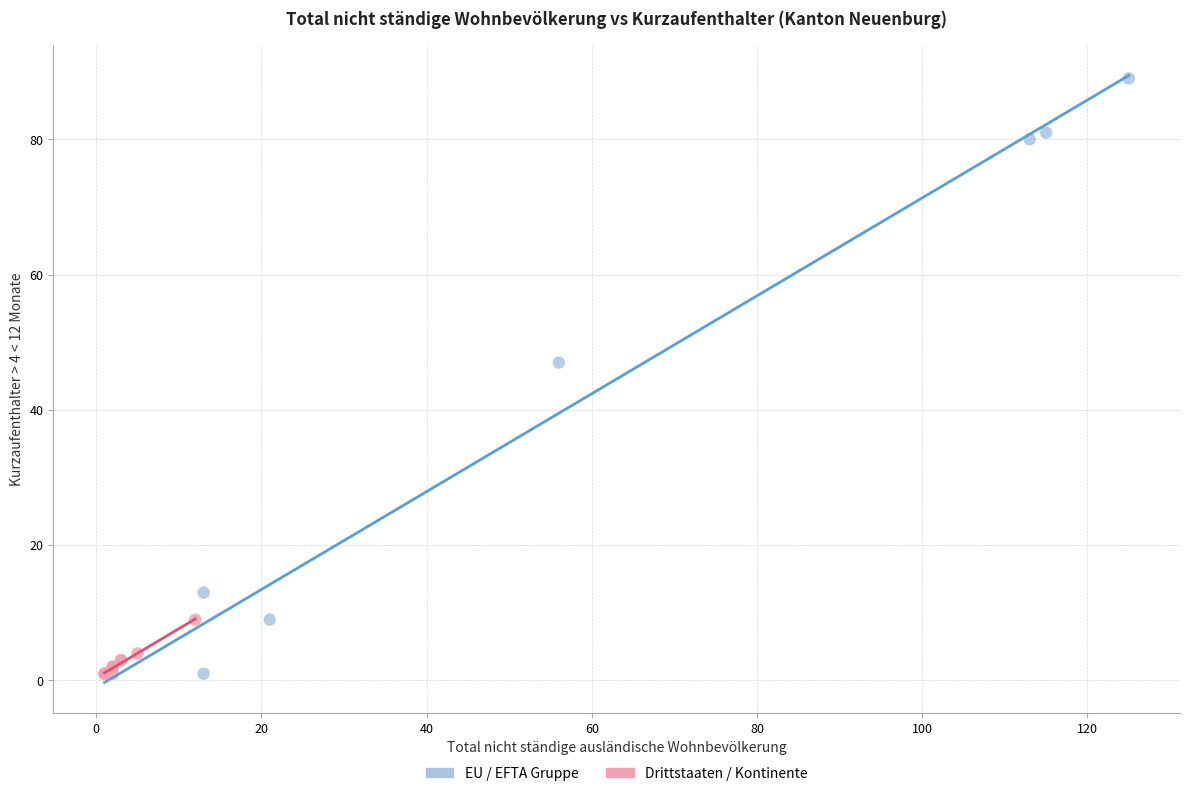

Which series reaches the maximum Y coordinate?

EU / EFTA Gruppe